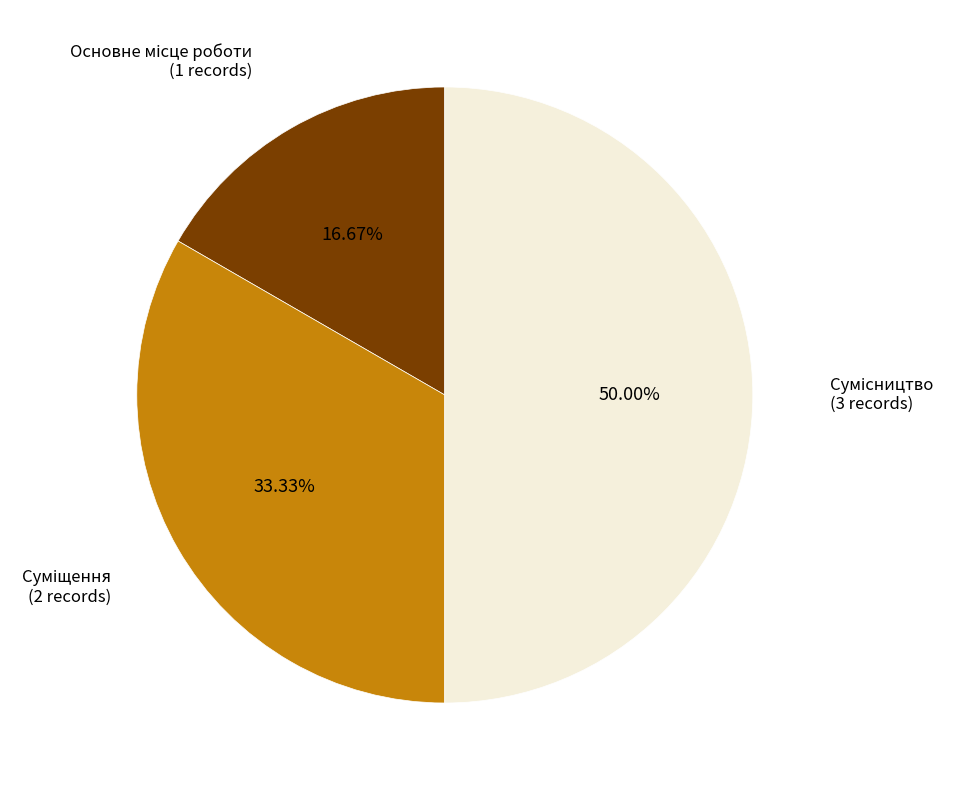

How many slices are in this pie chart?

3